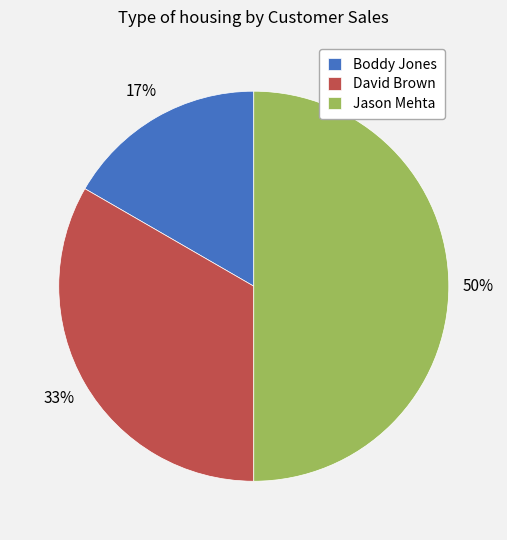

What is the ratio of the value at Boddy Jones to the value at Jason Mehta?

0.3